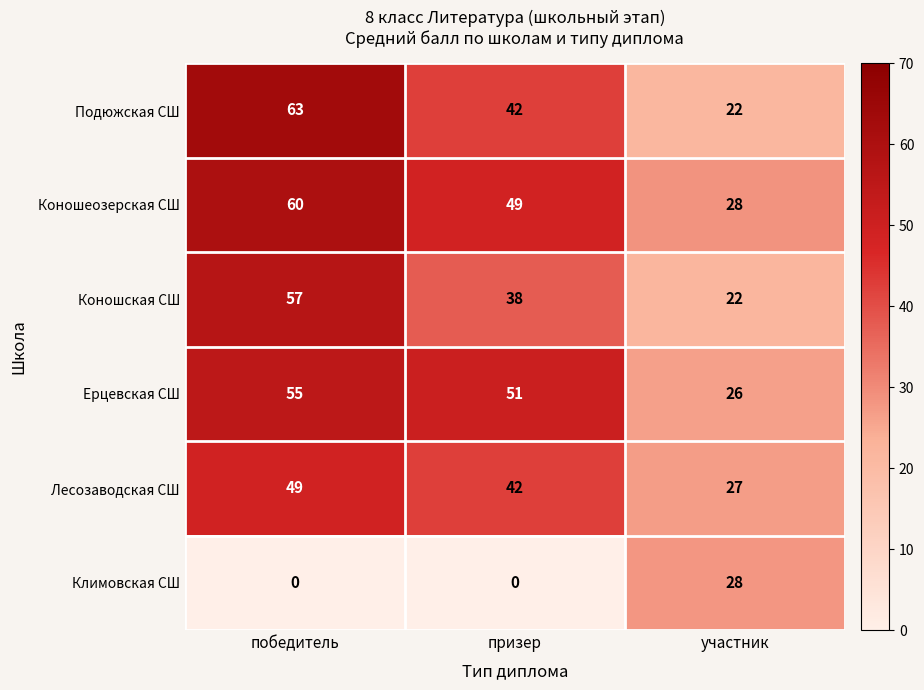

What is the lowest value of the Коношская СШ series?

22